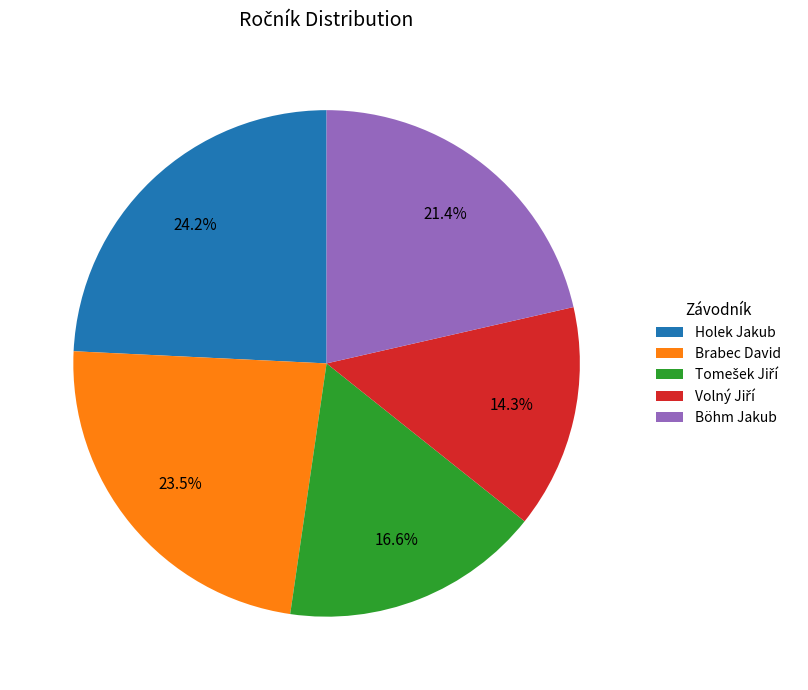

The Böhm Jakub slice represents 21% of the pie. True or false?

True